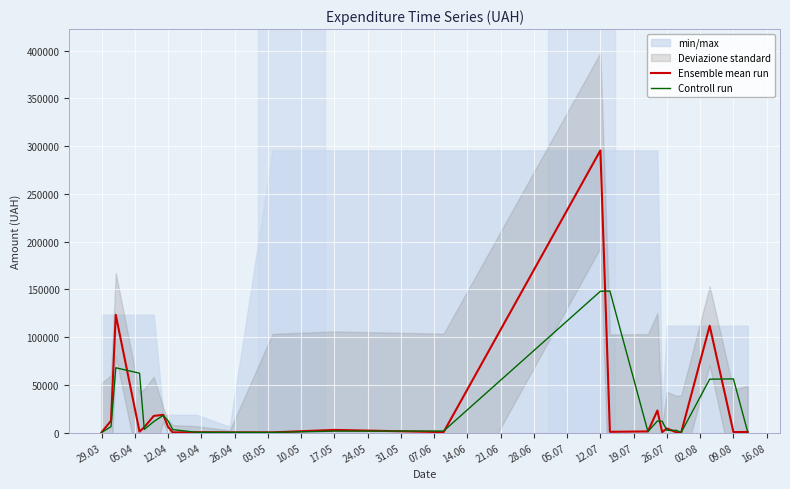

What is the maximum value shown in the chart?

295638.6